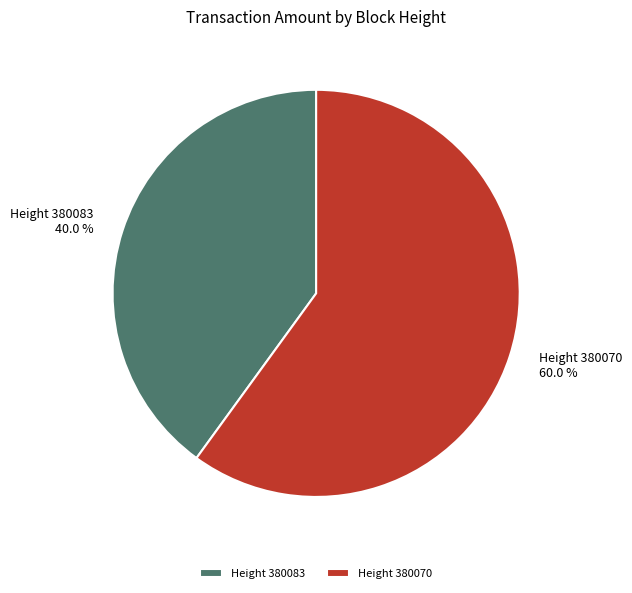

Rank the categories by value from highest to lowest.

Height 380070, Height 380083